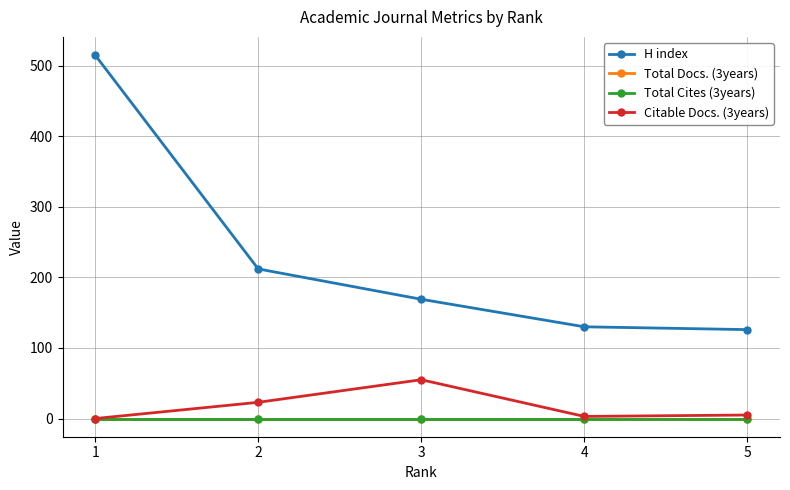

Is this an area chart (filled region under the line)?

No